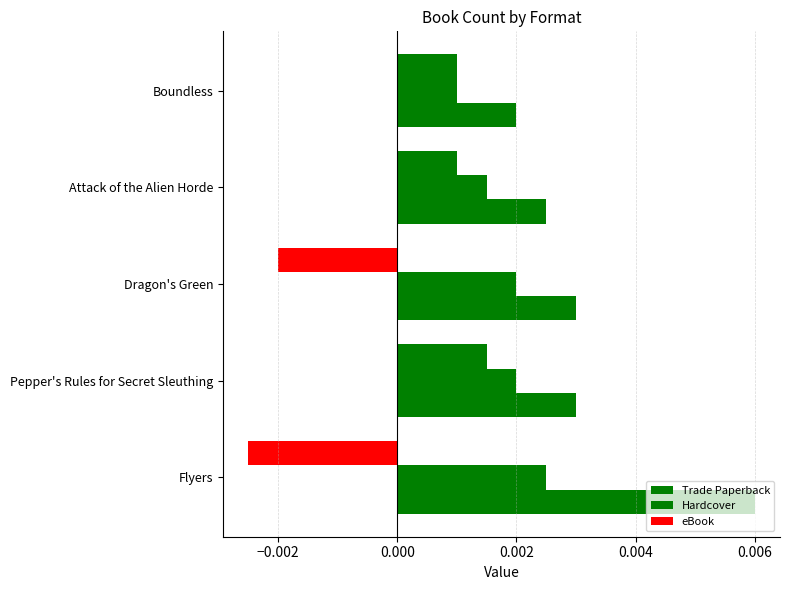

How many categories are shown in the chart?

5